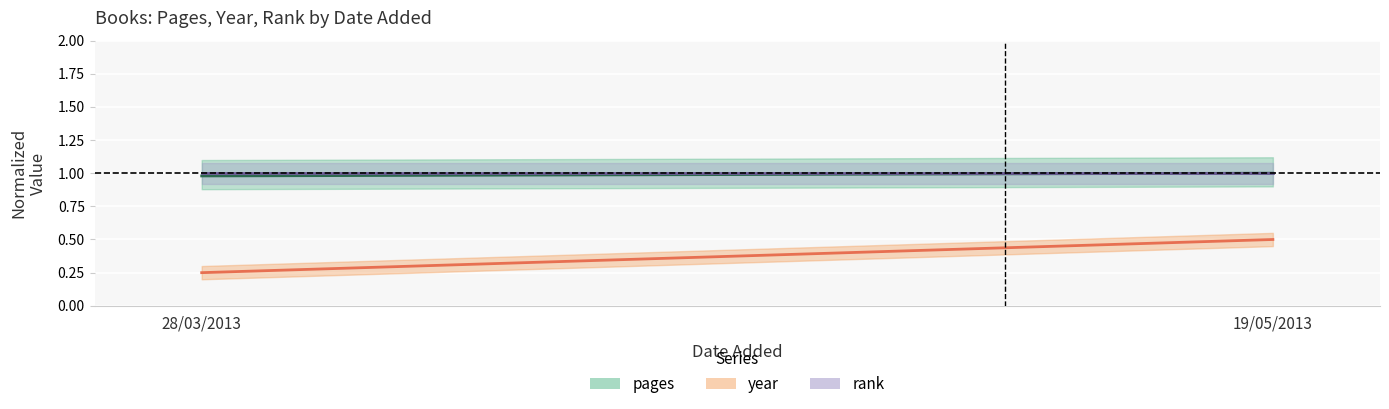

Which series has the widest spread of values?

year (center)